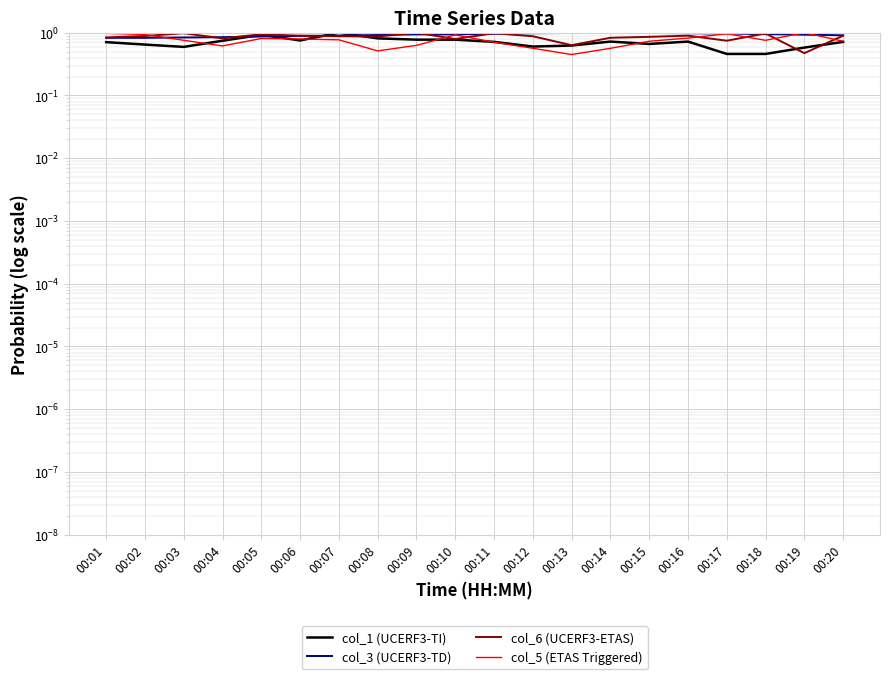

In col_6 (UCERF3-ETAS), how many points are higher than both neighbors (excluding endpoints)?

6